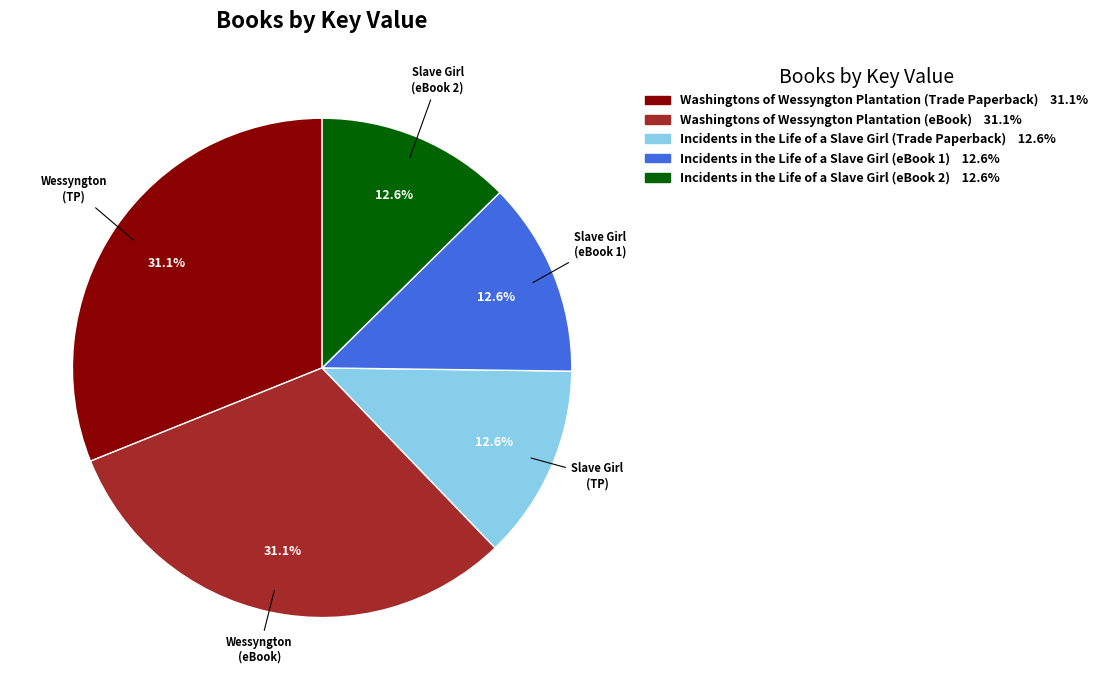

What percentage is the Washingtons of Wessyngton Plantation (Trade Paperback) slice, to the nearest percent?

31%